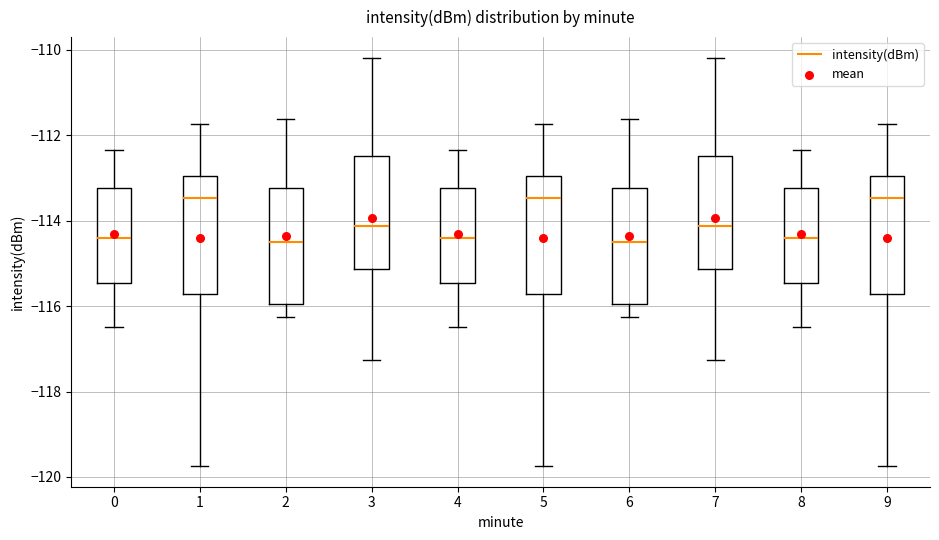

Where does the upper whisker of the box at x = 7 end on the y-axis? The values are not printed on the chart, so give them approximately, as read against the axis.

-110.2